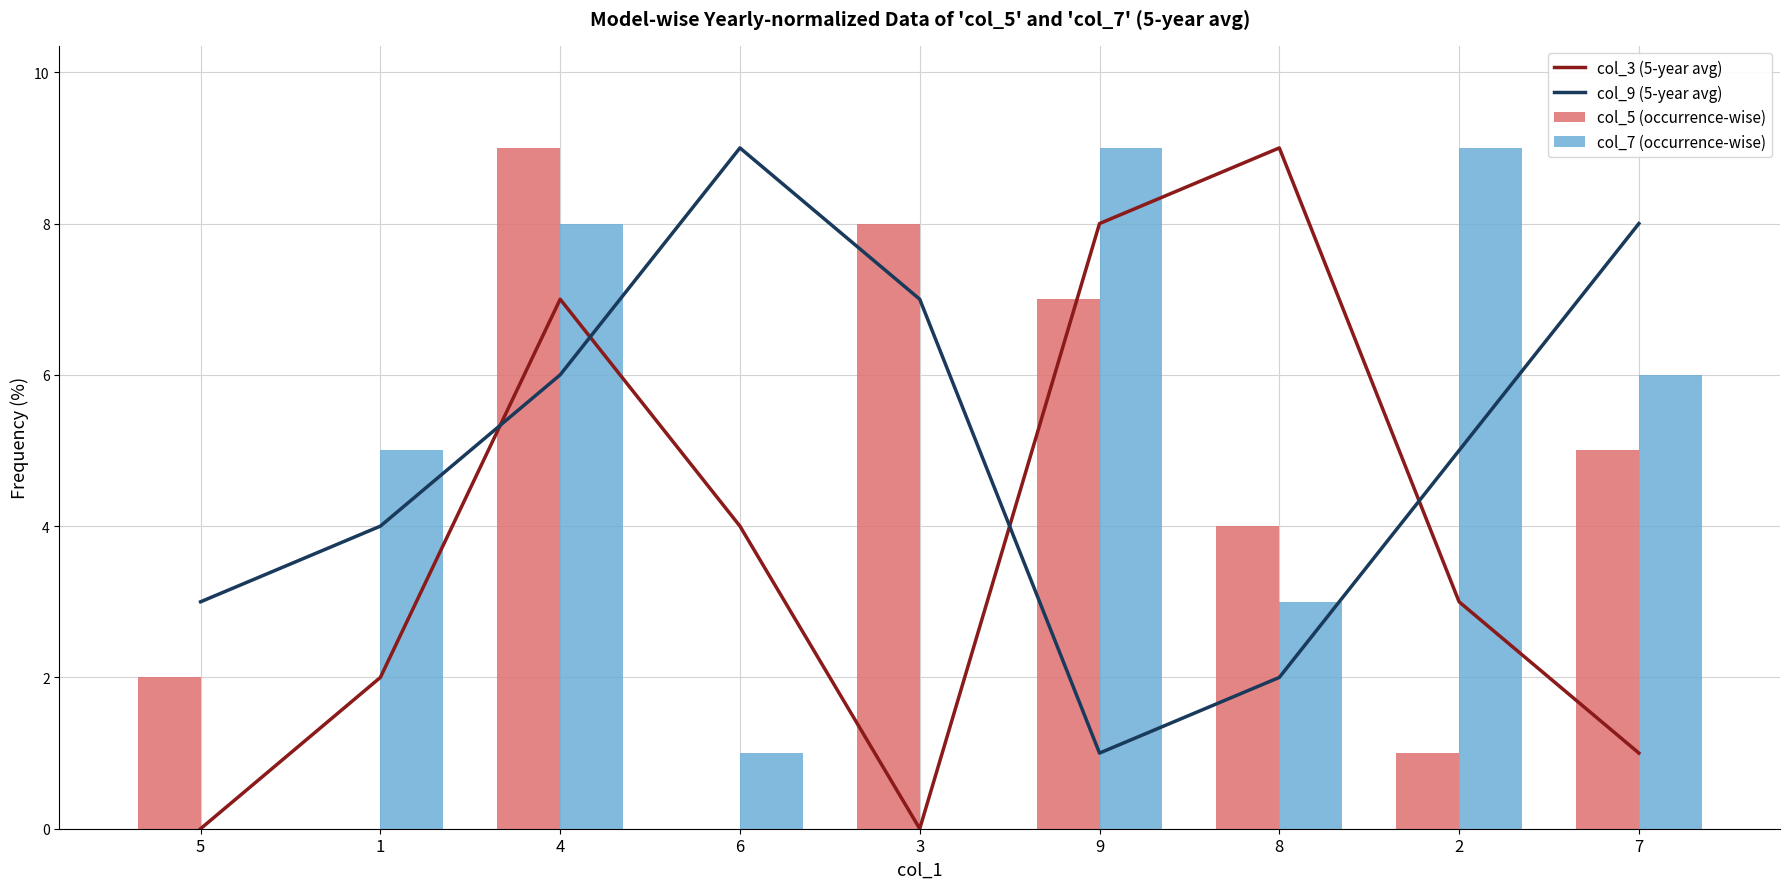

What is the approximate value of col_7 (occurrence-wise) at 4?

8